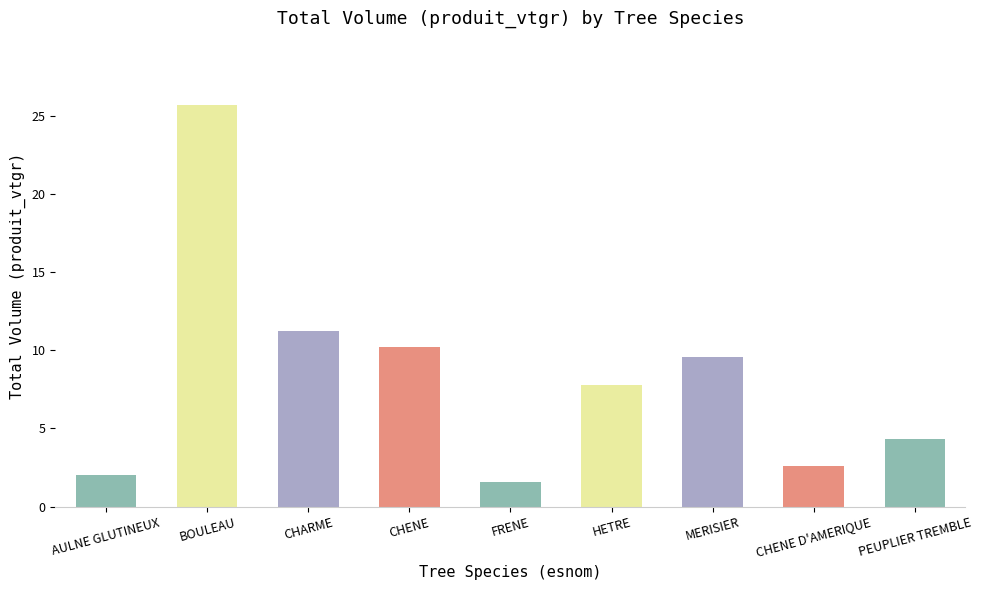

What value does the data have at AULNE GLUTINEUX?

2.0